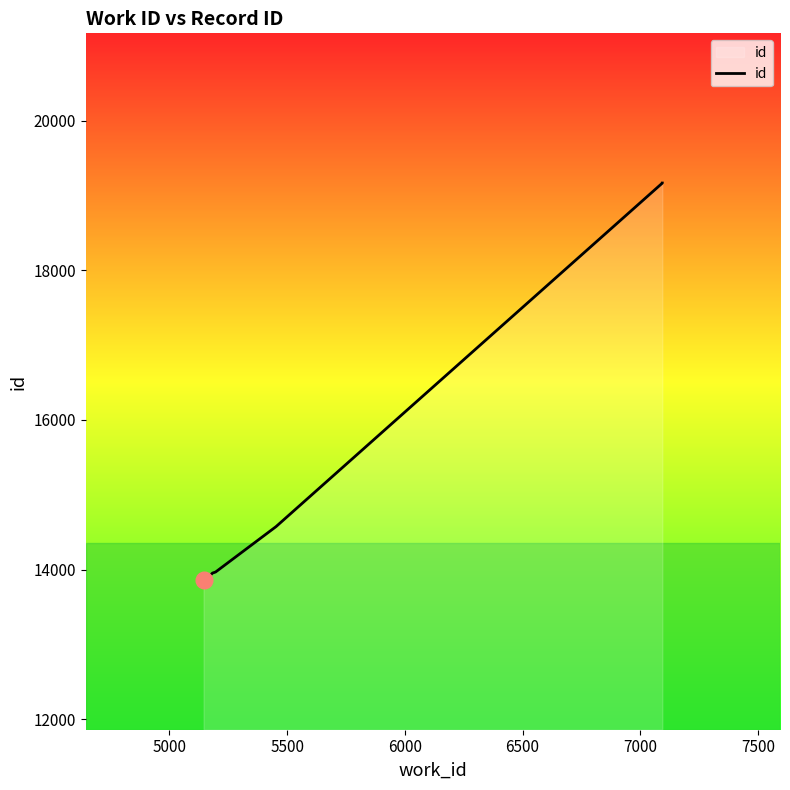

Is it true that the value at 7000 is 7558?

False